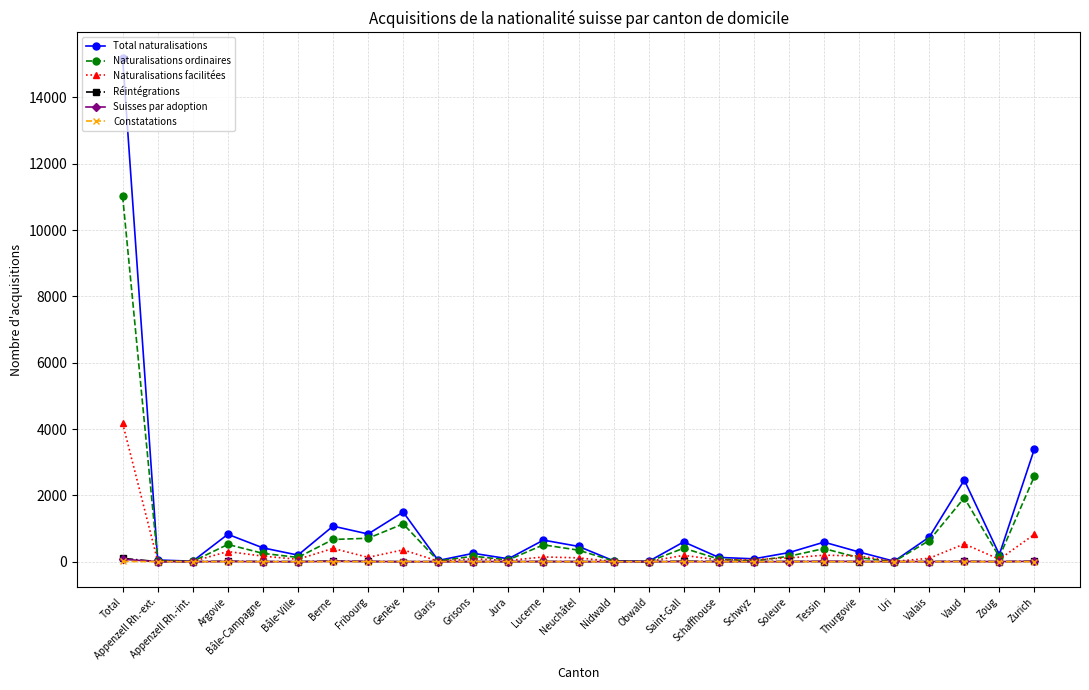

Is the value of Réintégrations at Schaffhouse greater than the value of Total naturalisations at Total?

No